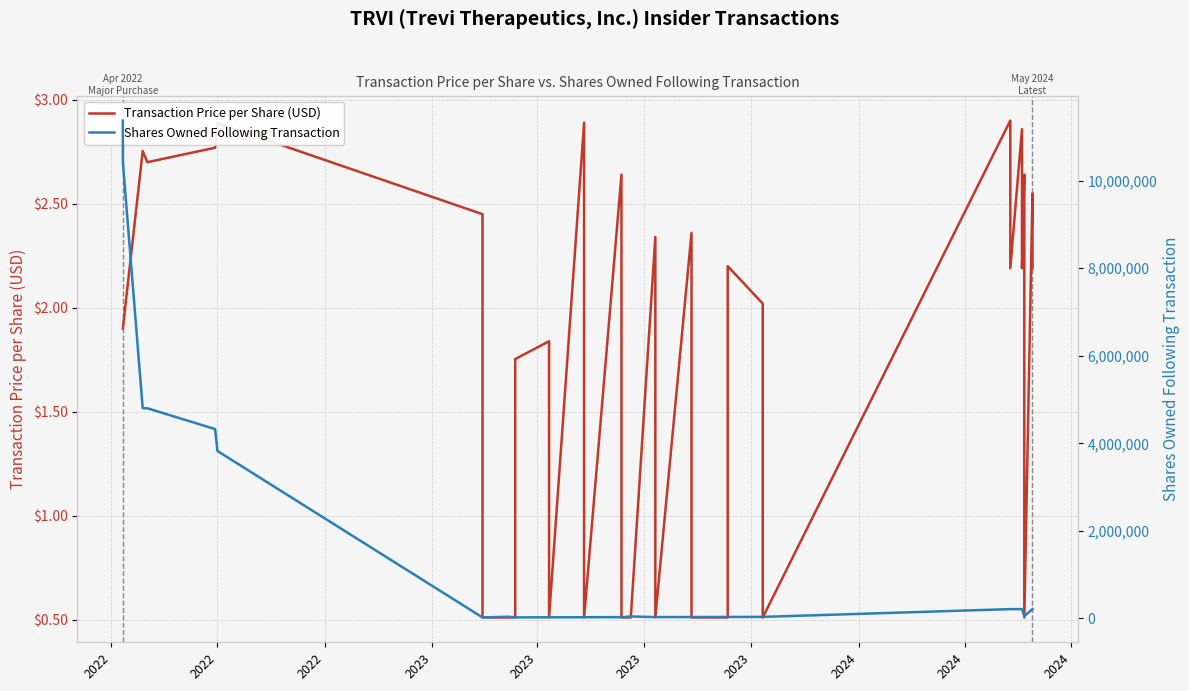

True or false: Shares Owned Following Transaction has a value of 9597.4 at 30.

False